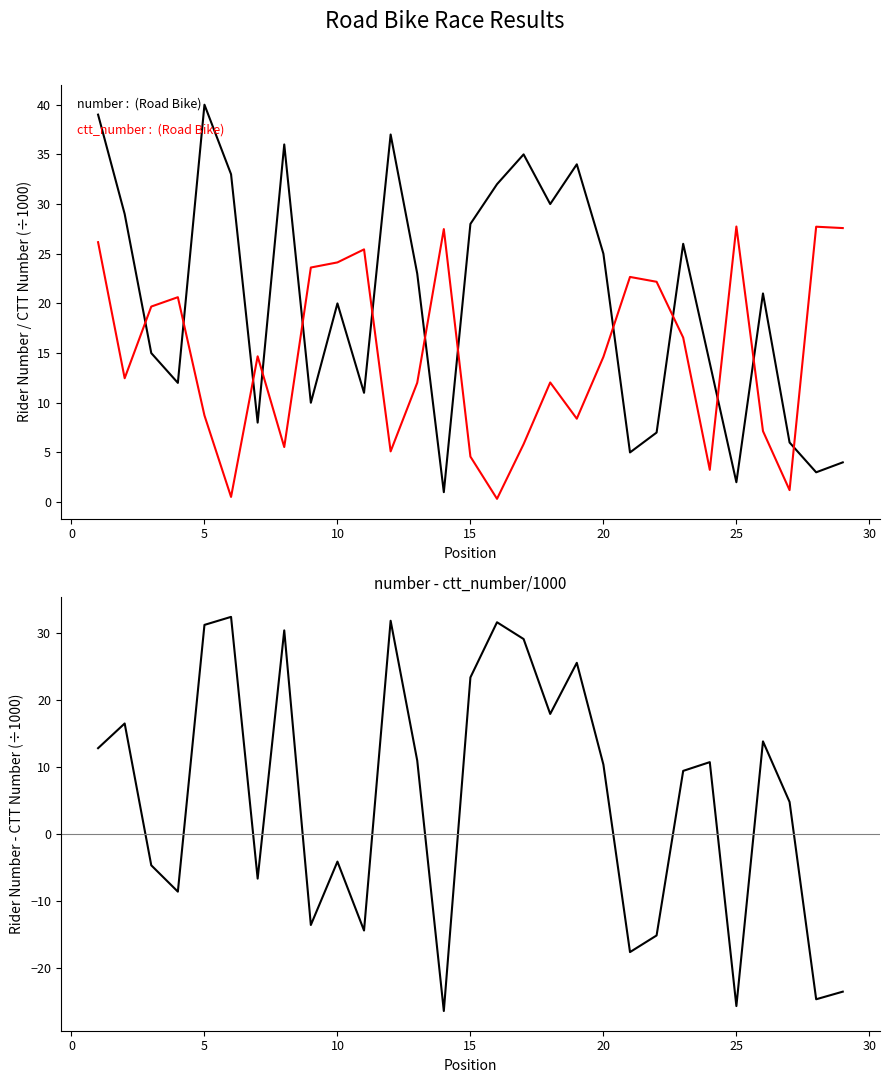

Reading left to right, transcribe all the data shown in this chart.

number: 39.0	29.0	15.0	12.0	40.0	33.0	8.0	36.0	10.0	20.0	11.0	37.0	23.0	1.0	28.0	32.0	35.0	30.0	34.0	25.0	5.0	7.0	26.0	14.0	2.0	21.0	6.0	3.0	4.0
ctt_number (÷1000): 26.2	12.5	19.7	20.6	8.7	0.5	14.7	5.5	23.6	24.1	25.4	5.1	12.0	27.5	4.6	0.3	5.8	12.0	8.4	14.6	22.7	22.2	16.6	3.2	27.7	7.1	1.2	27.7	27.6
number - ctt_number/1000: 12.8	16.5	-4.7	-8.6	31.3	32.5	-6.7	30.5	-13.6	-4.1	-14.4	31.9	11.0	-26.5	23.4	31.7	29.2	18.0	25.6	10.4	-17.7	-15.2	9.4	10.8	-25.7	13.9	4.8	-24.7	-23.6